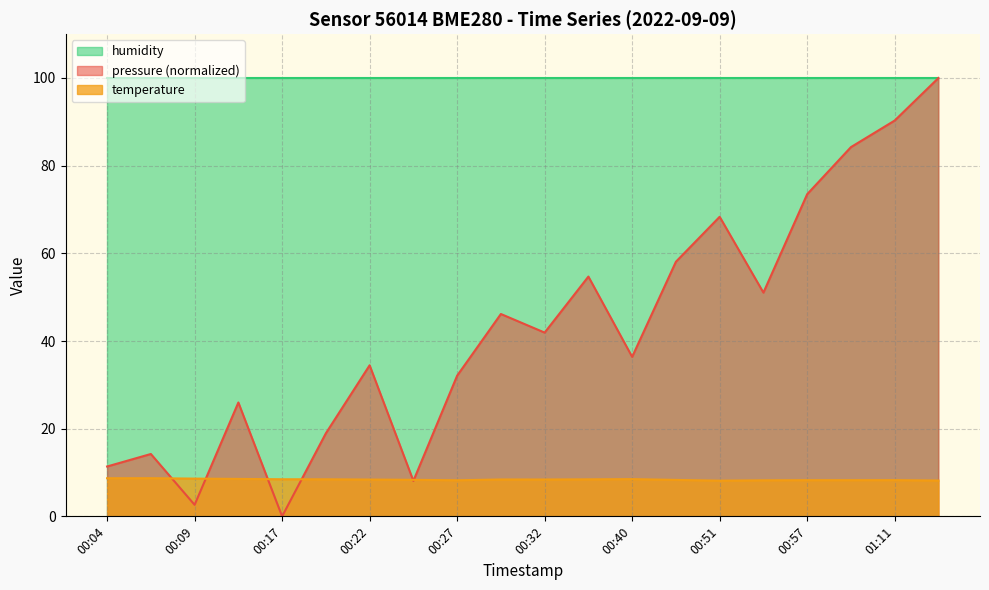

The value of temperature at 00:24 is 14.7. True or false?

False